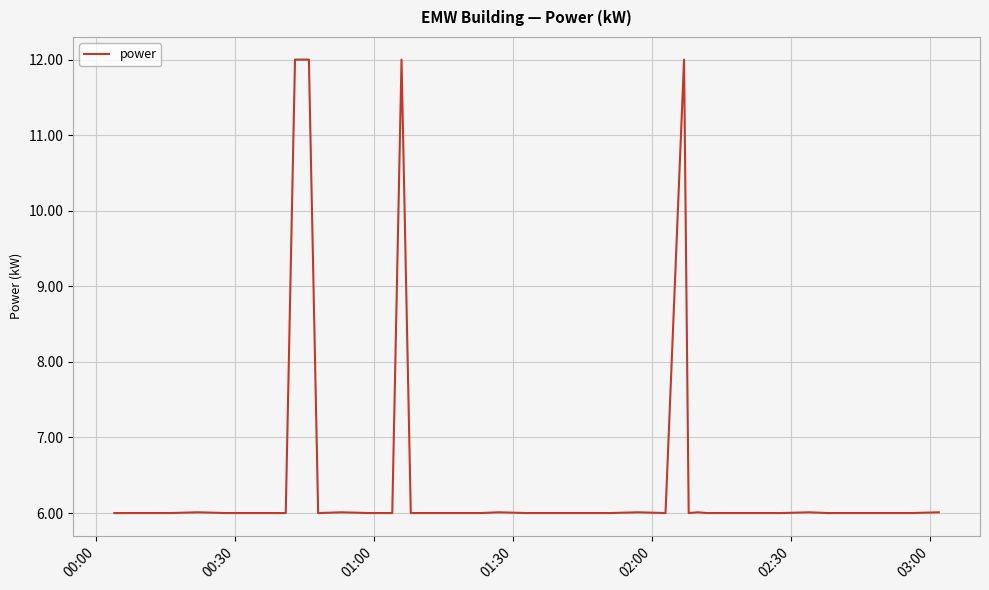

What is the smallest value displayed?

6.0